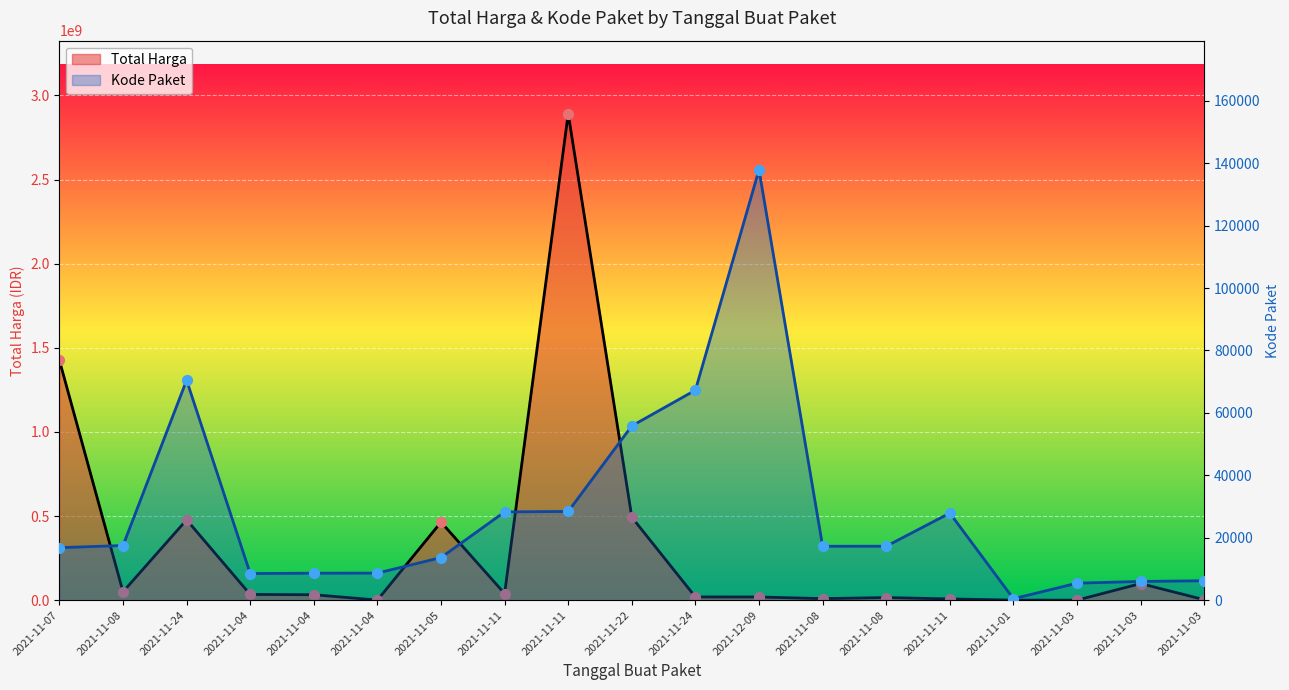

Is the value of Total Harga at 2021-11-22 greater than the value of Kode Paket at 2021-11-24?

Yes